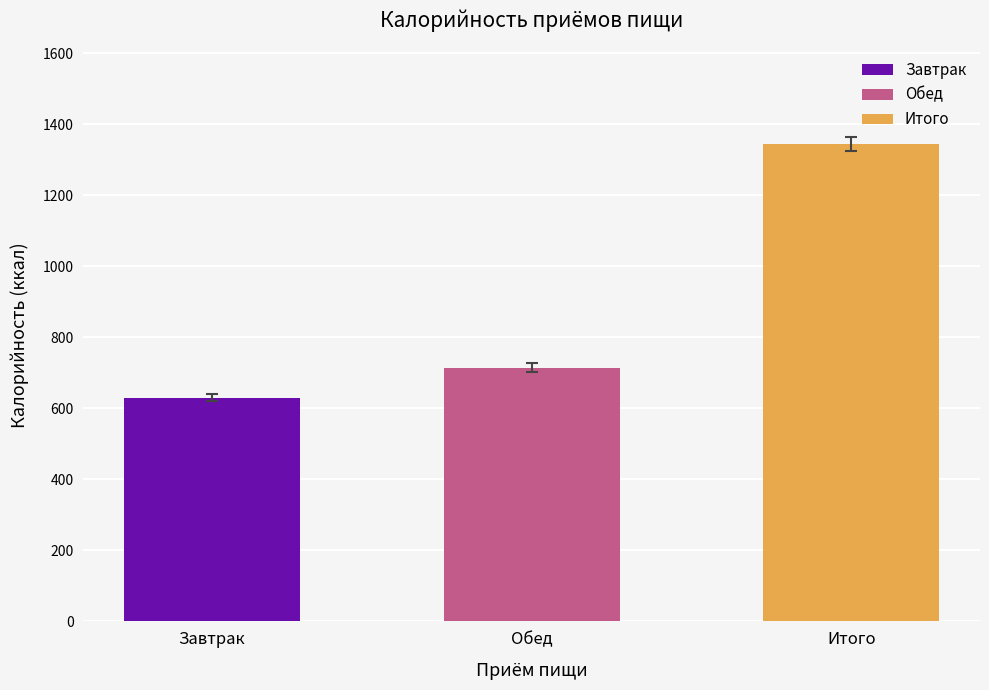

The chart shows a value of 630.3 at Завтрак. True or false?

True